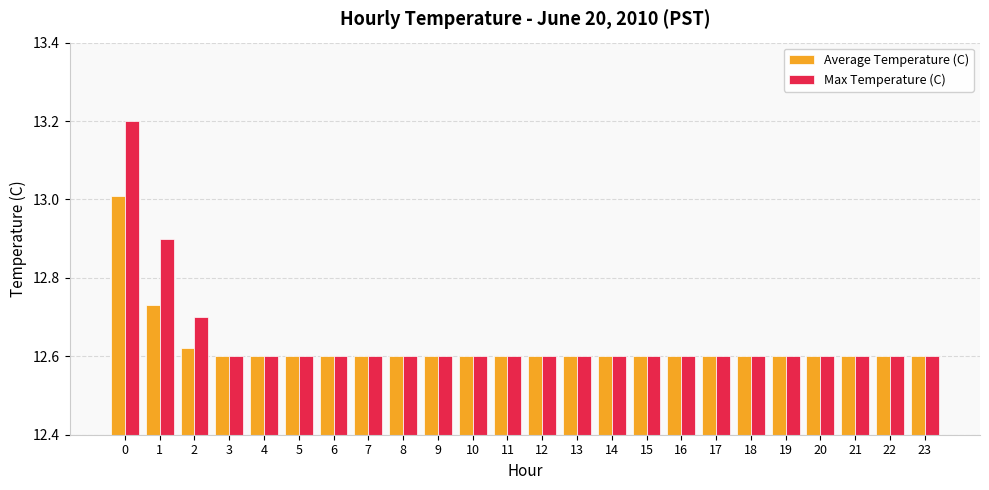

Are the bars grouped side by side (vs. stacked)?

Yes